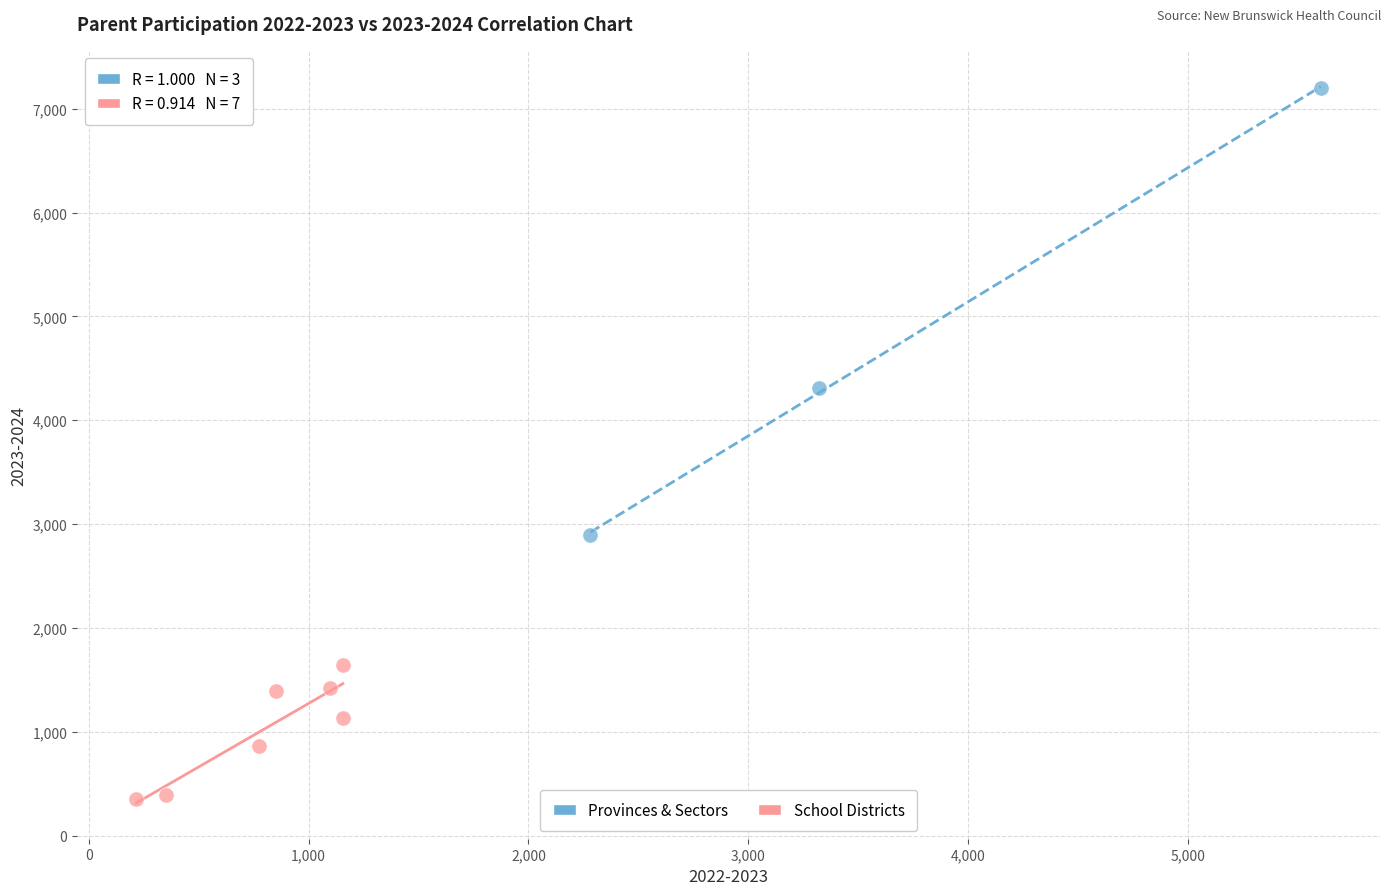

Which series contains the lowest Y value?

School Districts